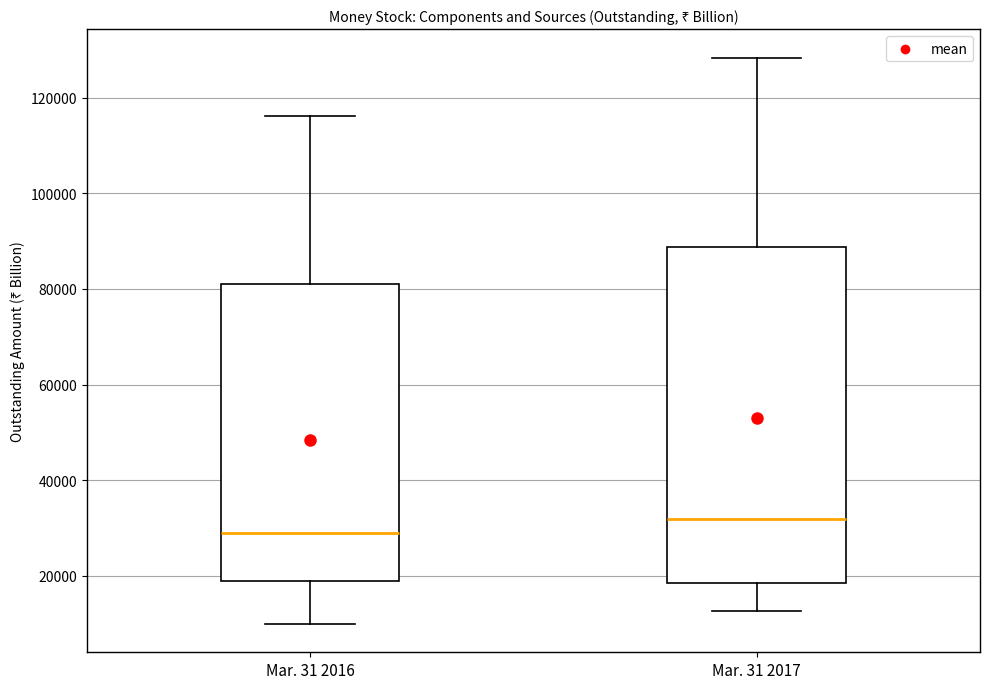

Which box has the highest median line?

Mar. 31 2017